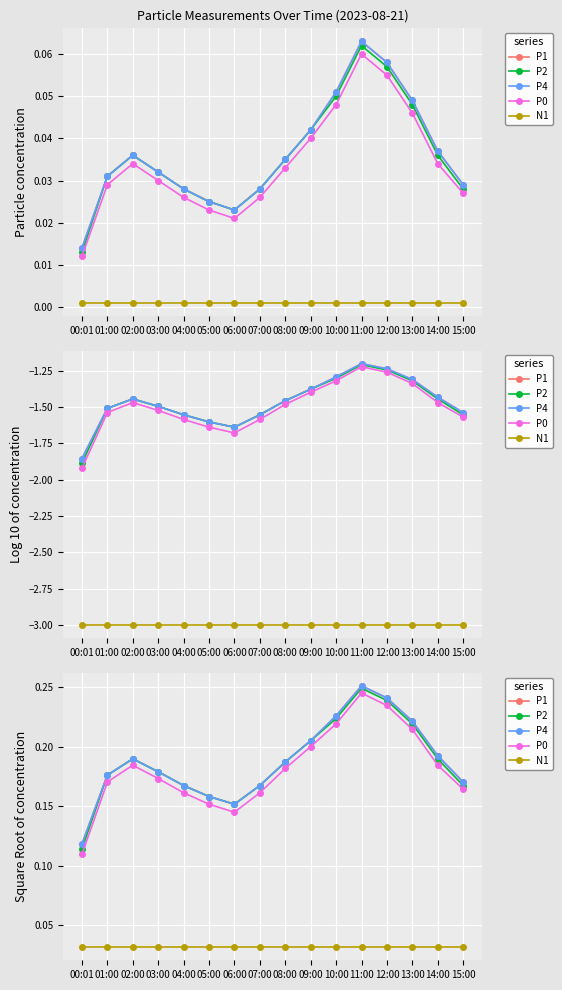

Which has a higher value, 03:00 or 13:00?

13:00